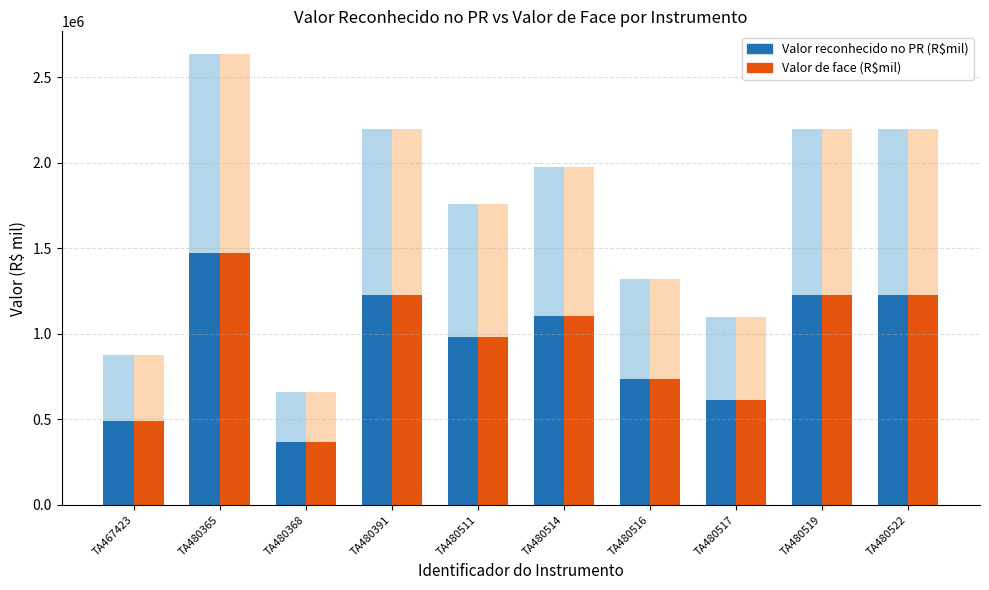

How many data points in Valor de face (R$mil) are above 1103490?

4